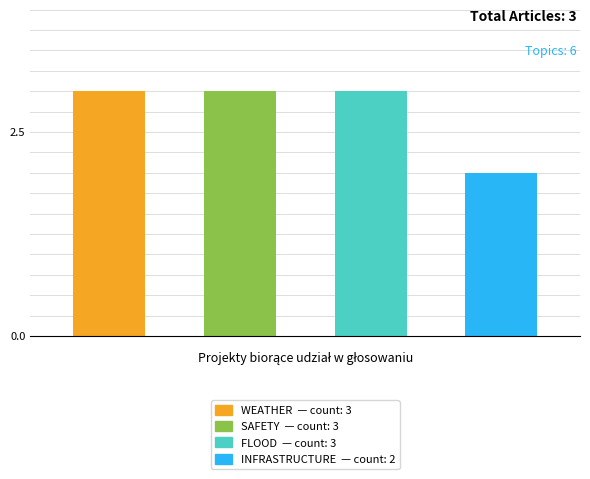

What is the maximum value shown in the chart?

3